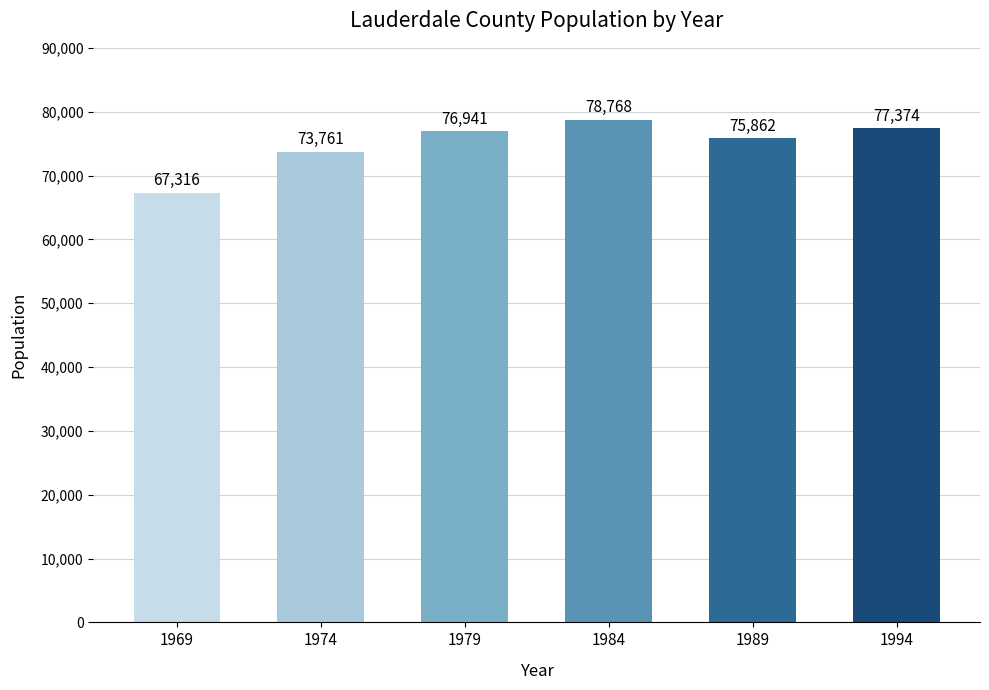

True or false: the data shows 77374 at 1994.

True